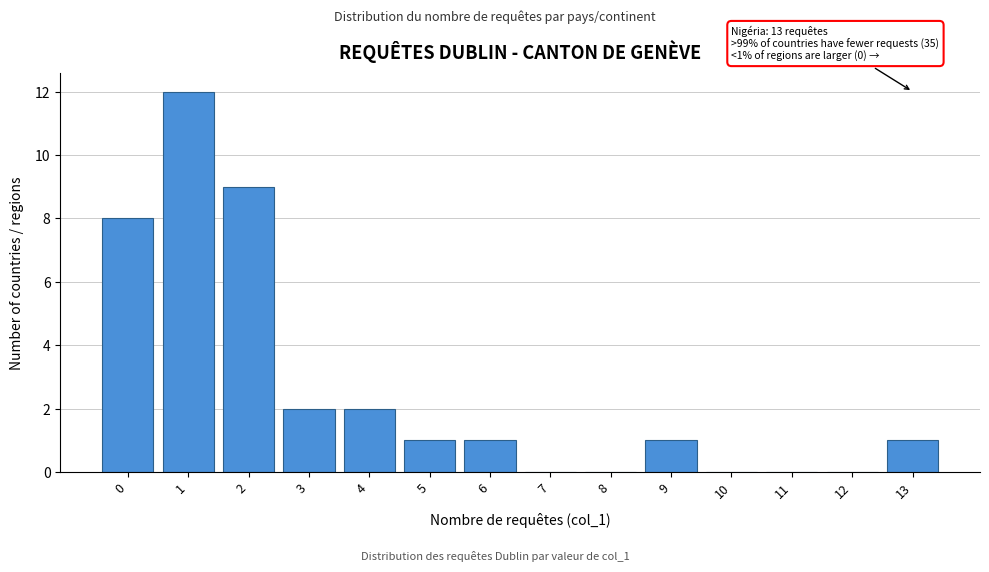

Which range on the x-axis has the tallest bar?

0.5 to 1.5